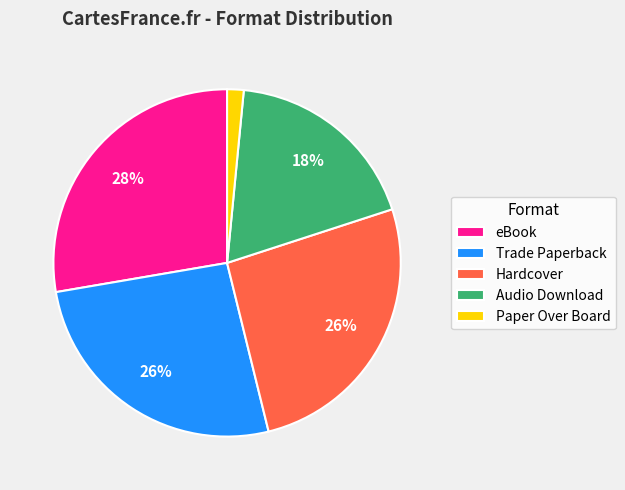

Is the sum of Audio Download and eBook greater than half?

No